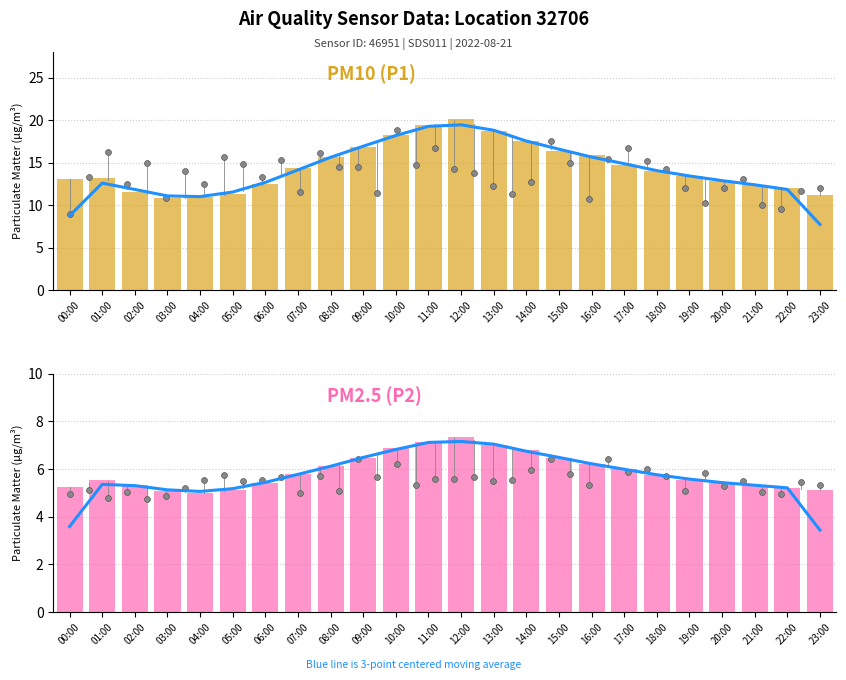

What is the total value across all series at 17:00?

26.7